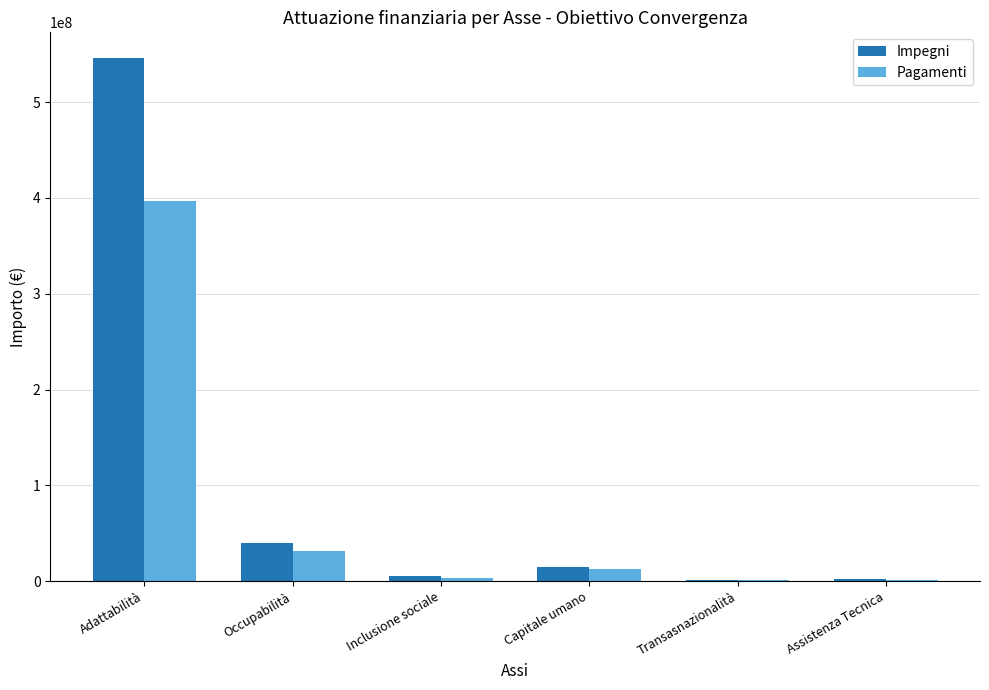

At which label is Pagamenti closest to 198780953?

Occupabilità